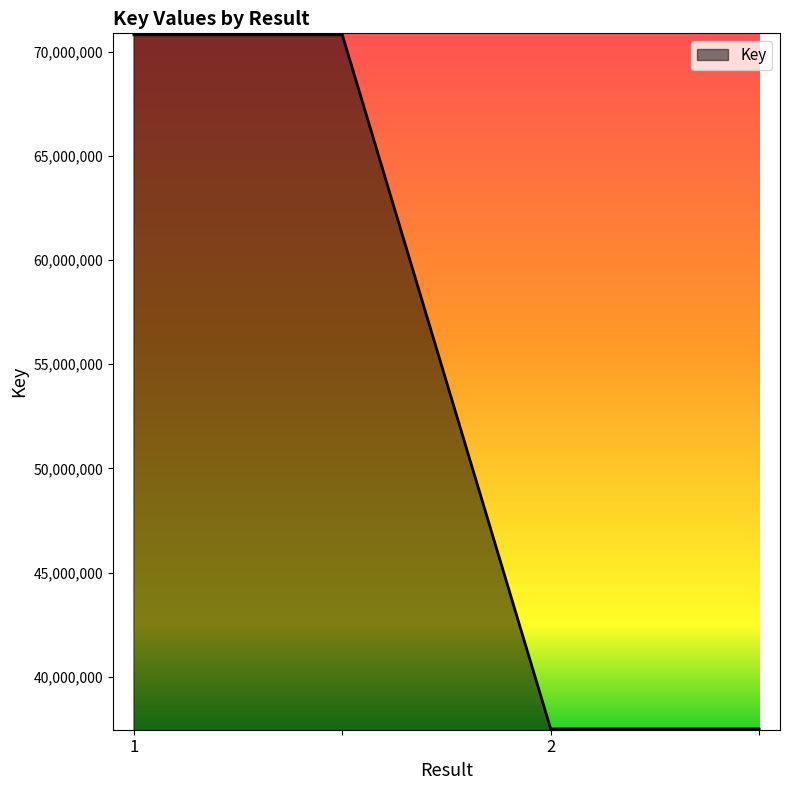

What is the difference between the maximum and minimum values?

33321317